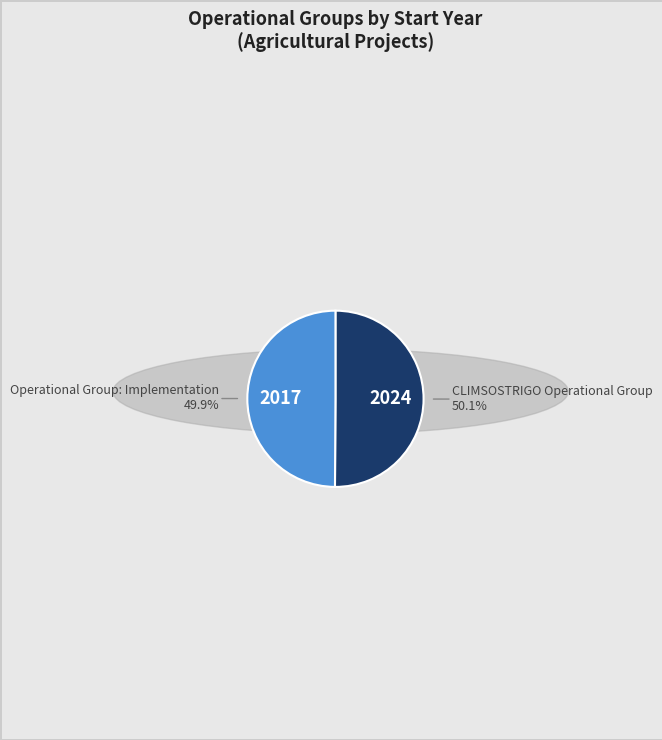

Does any single category account for the majority?

Yes